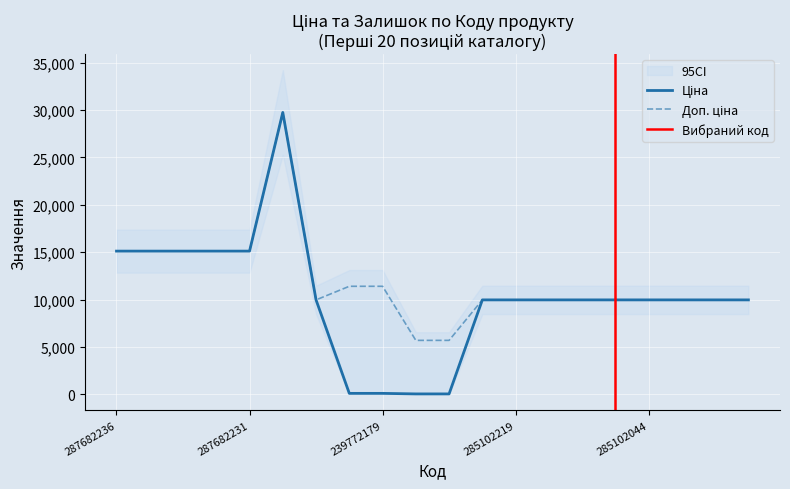

Where is Ціна nearest to the value 14902?

287682236